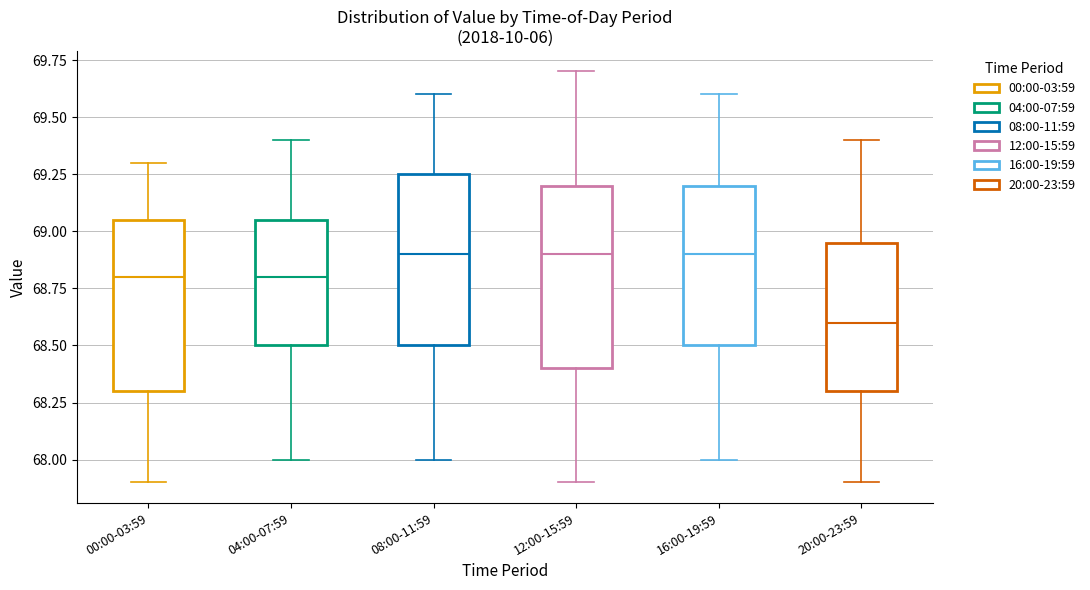

Reading left to right, read every box against the y-axis: the position of its median line, the range the box covers, and the ends of its whiskers. The values are not printed on the chart, so give them approximately, as read against the axis.

00:00-03:59: median 68.80, box 68.30 to 69.05, whiskers 67.90 to 69.30
04:00-07:59: median 68.80, box 68.50 to 69.05, whiskers 68.00 to 69.40
08:00-11:59: median 68.90, box 68.50 to 69.25, whiskers 68.00 to 69.60
12:00-15:59: median 68.90, box 68.40 to 69.20, whiskers 67.90 to 69.70
16:00-19:59: median 68.90, box 68.50 to 69.20, whiskers 68.00 to 69.60
20:00-23:59: median 68.60, box 68.30 to 68.95, whiskers 67.90 to 69.40